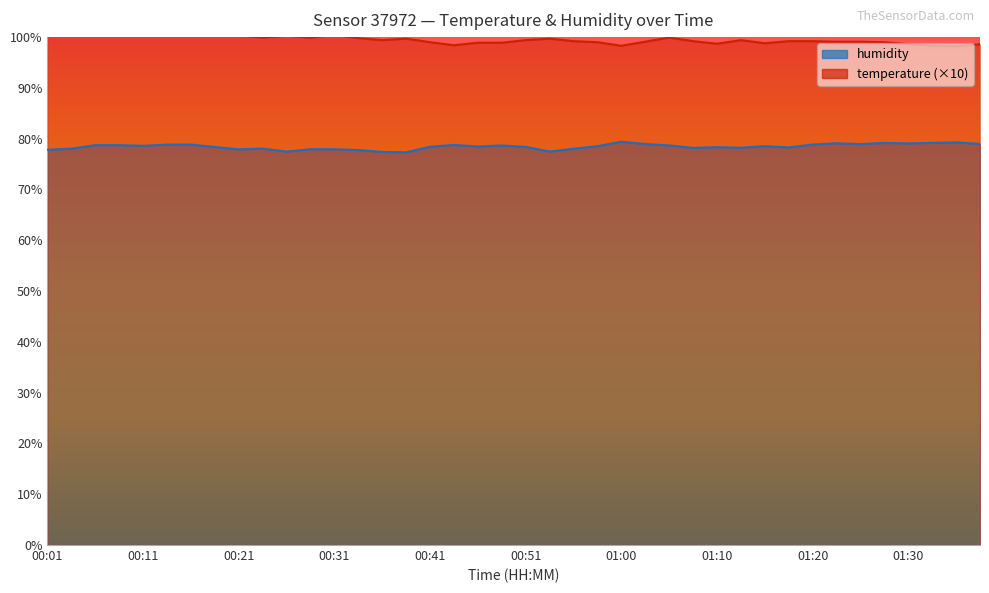

What is the difference between the humidity values at 01:08 and 00:31?

0.3